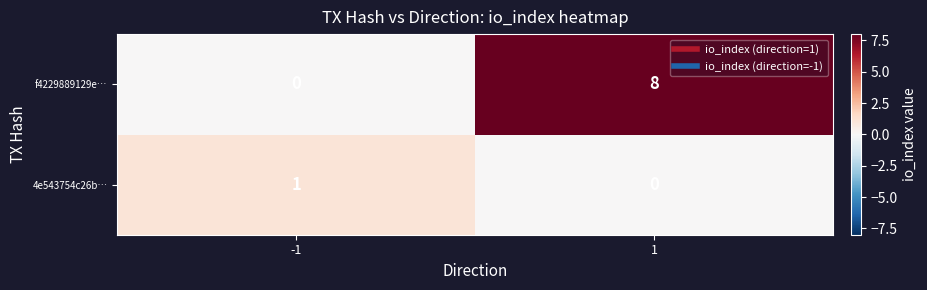

Which series has the widest spread of values?

f4229889129e…